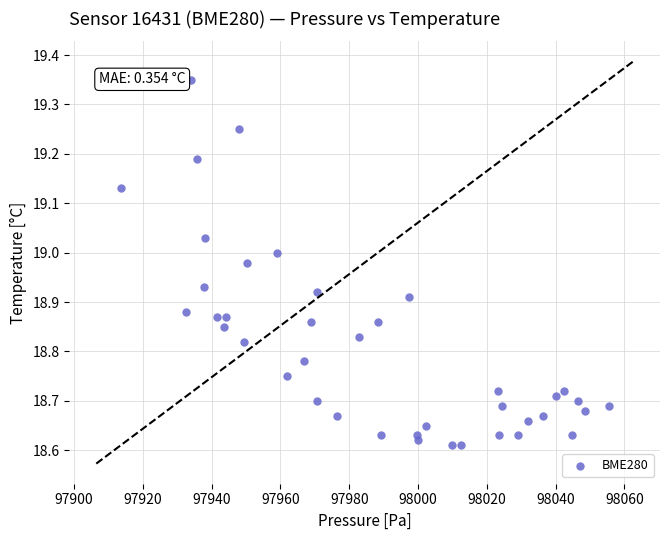

What is the range of Y values (max minus min)?

0.7